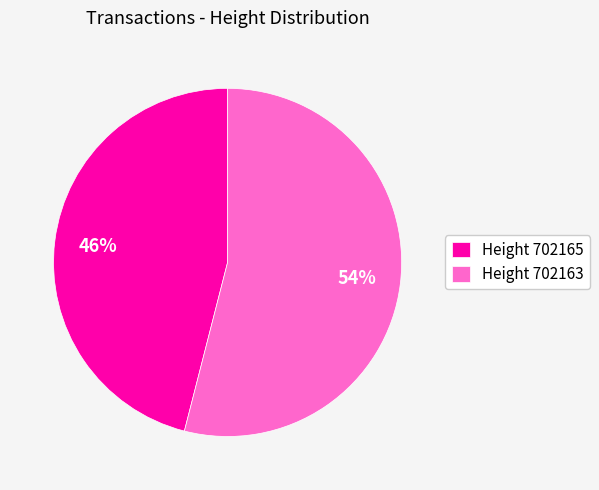

Which slice is the largest?

Height 702163